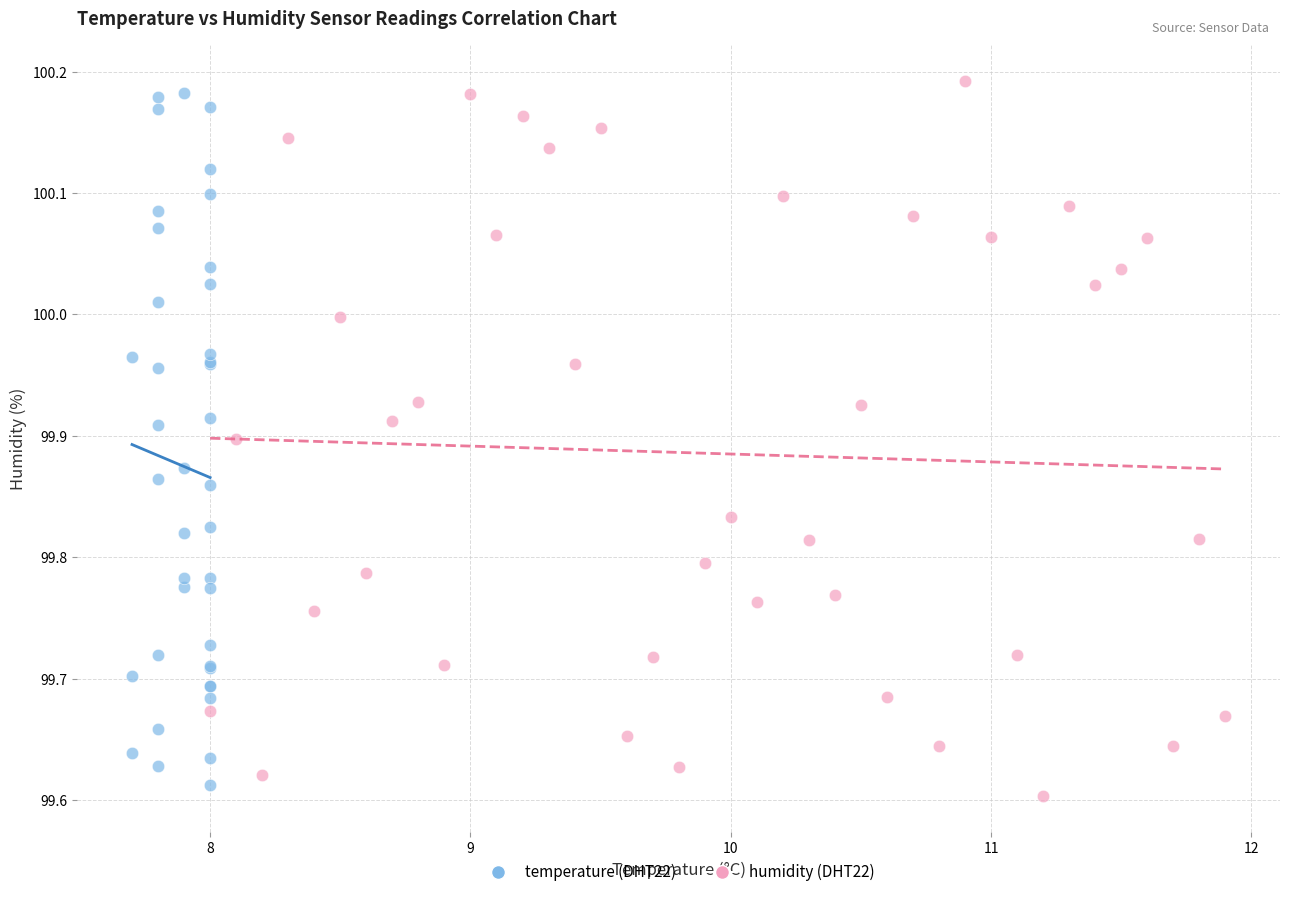

What are all the series names shown in the legend?

temperature (DHT22), humidity (DHT22)